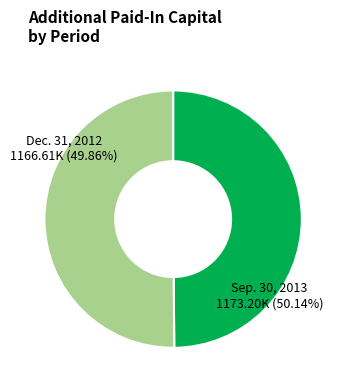

What is the ratio of the value at Sep. 30, 2013 (1173205) to the value at Dec. 31, 2012 (1166605)?

1.0